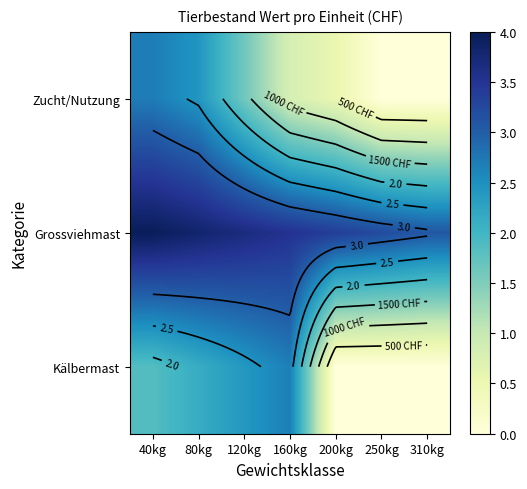

Is the value of Kälbermast at 80kg greater than the value of Grossviehmast at 310kg?

No